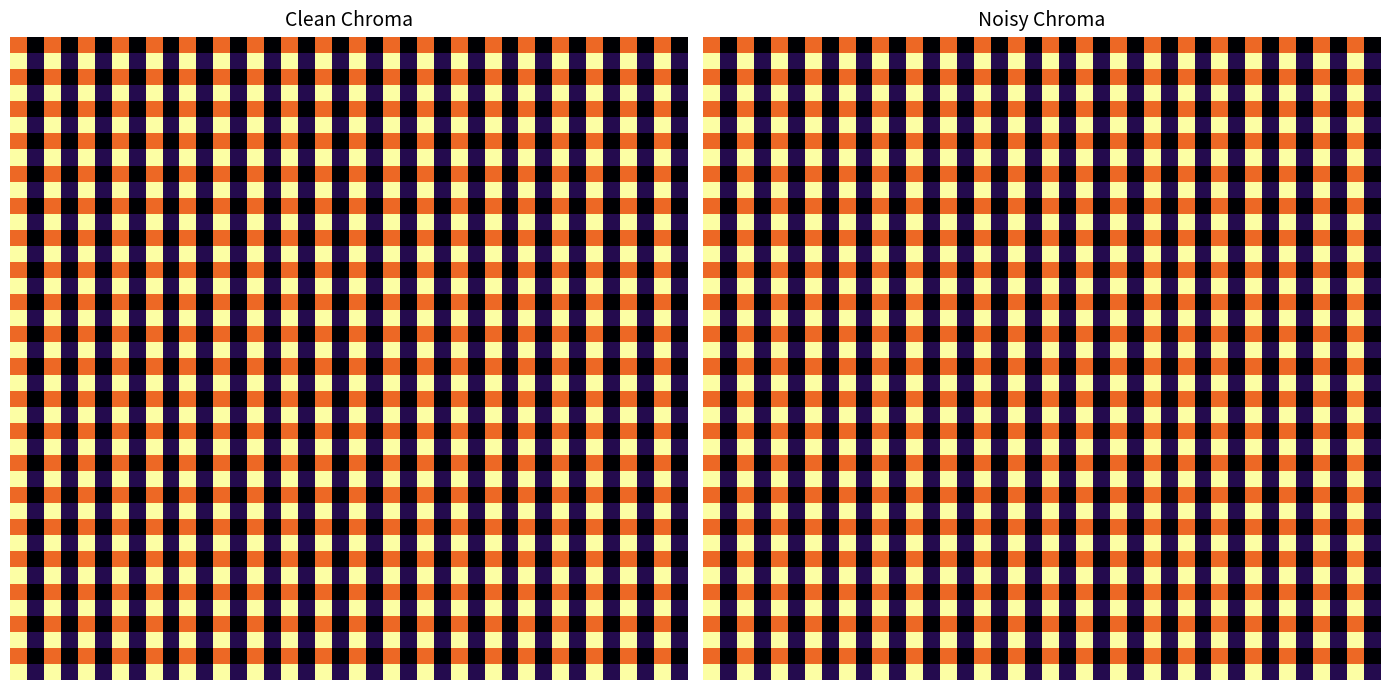

How many data points in 35 are less than 14?

20